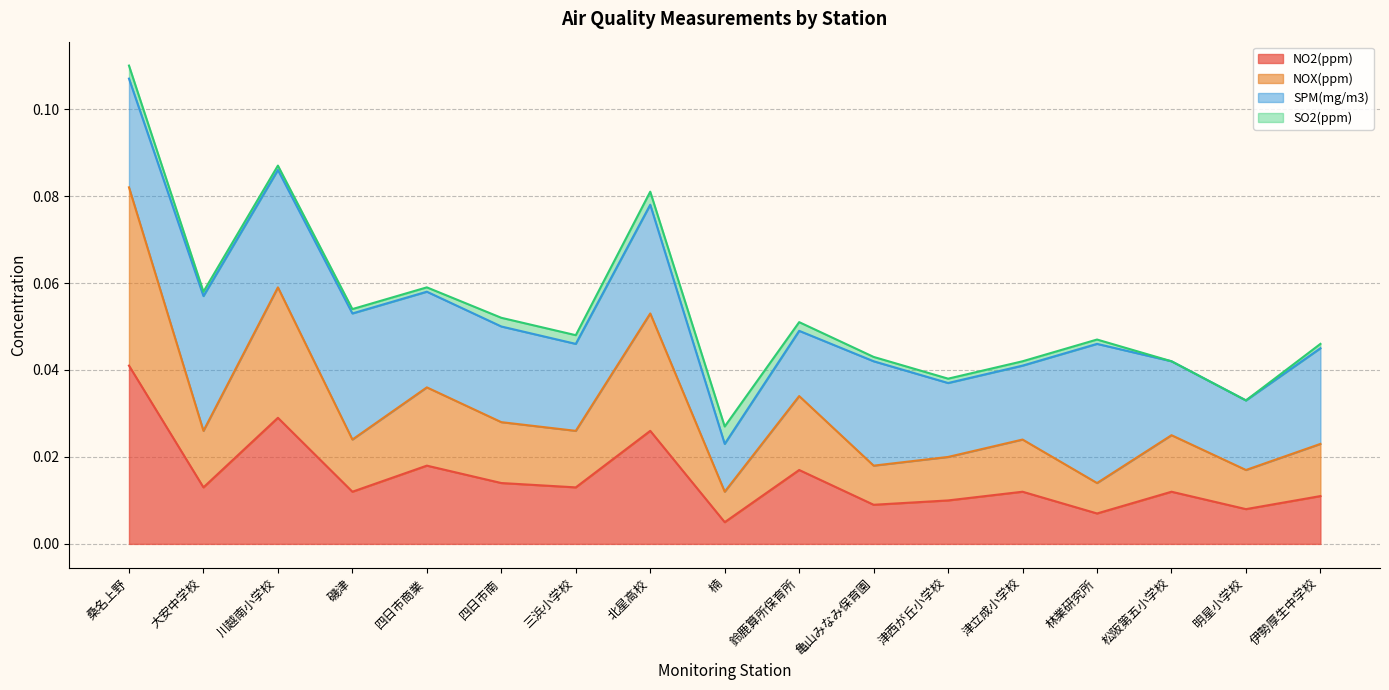

The value of NOX(ppm) at 伊勢厚生中学校 is 0.0. True or false?

False